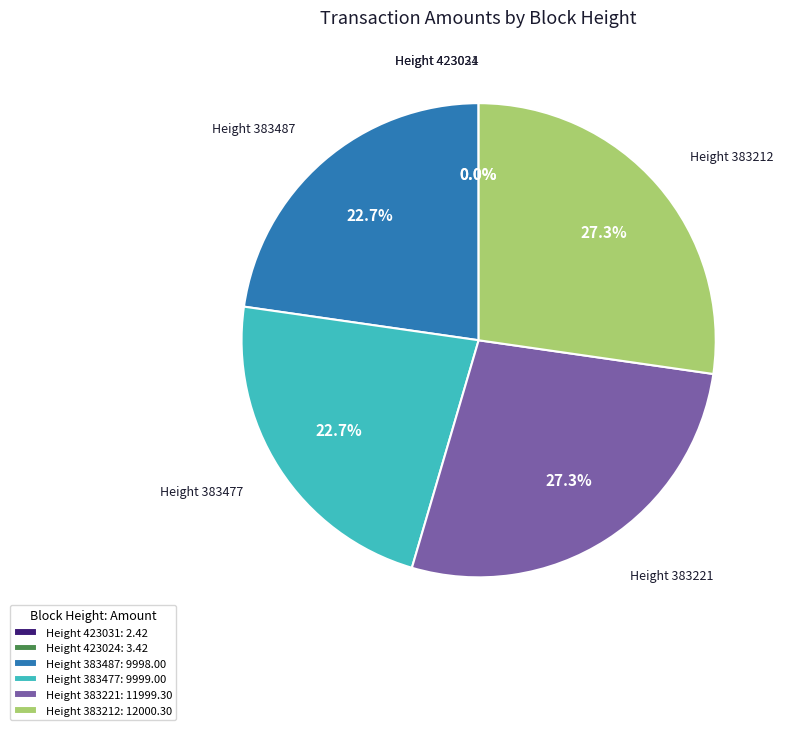

How much of the chart is everything except Height 383221?

72.7%